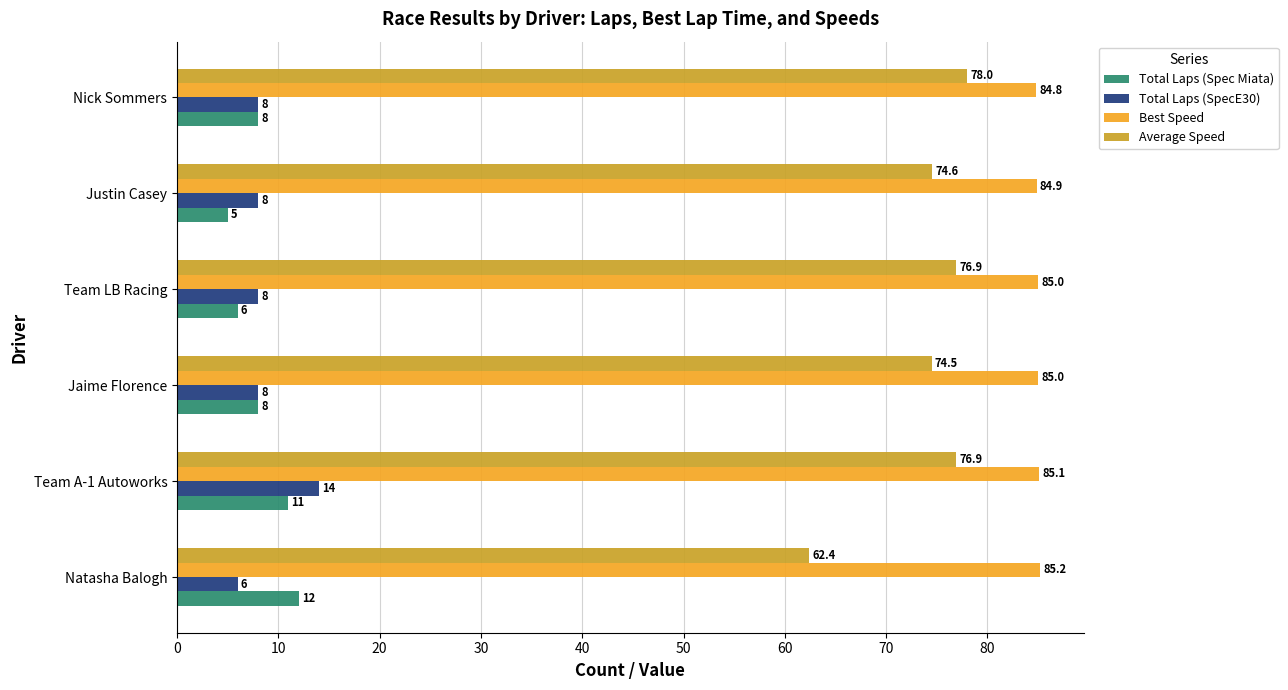

Which series changed the most between Team A-1 Autoworks and Team LB Racing?

Total Laps (SpecE30)